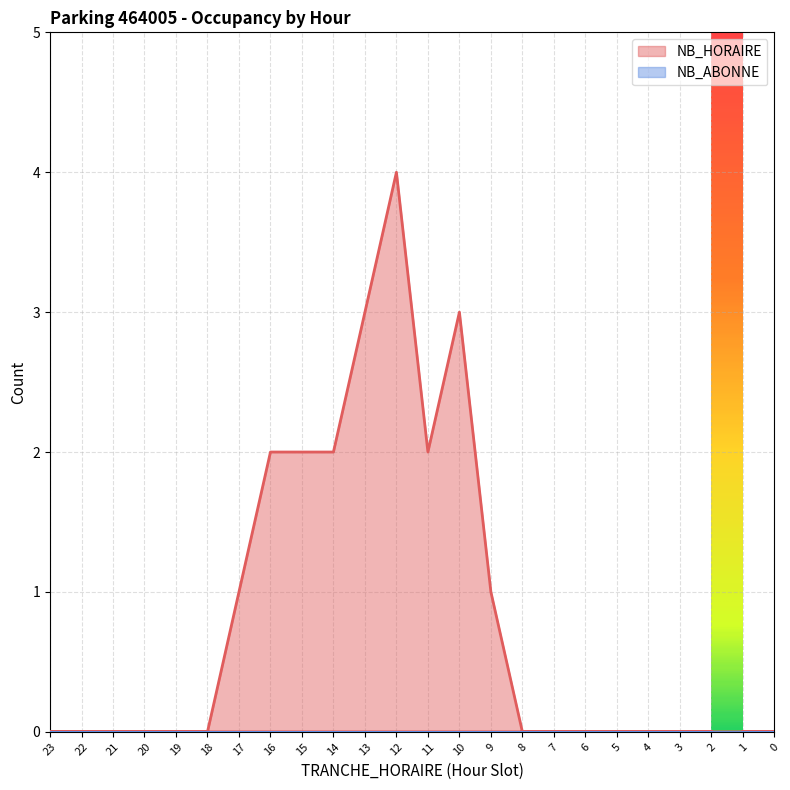

Count the values in the range 0 to 2.

21